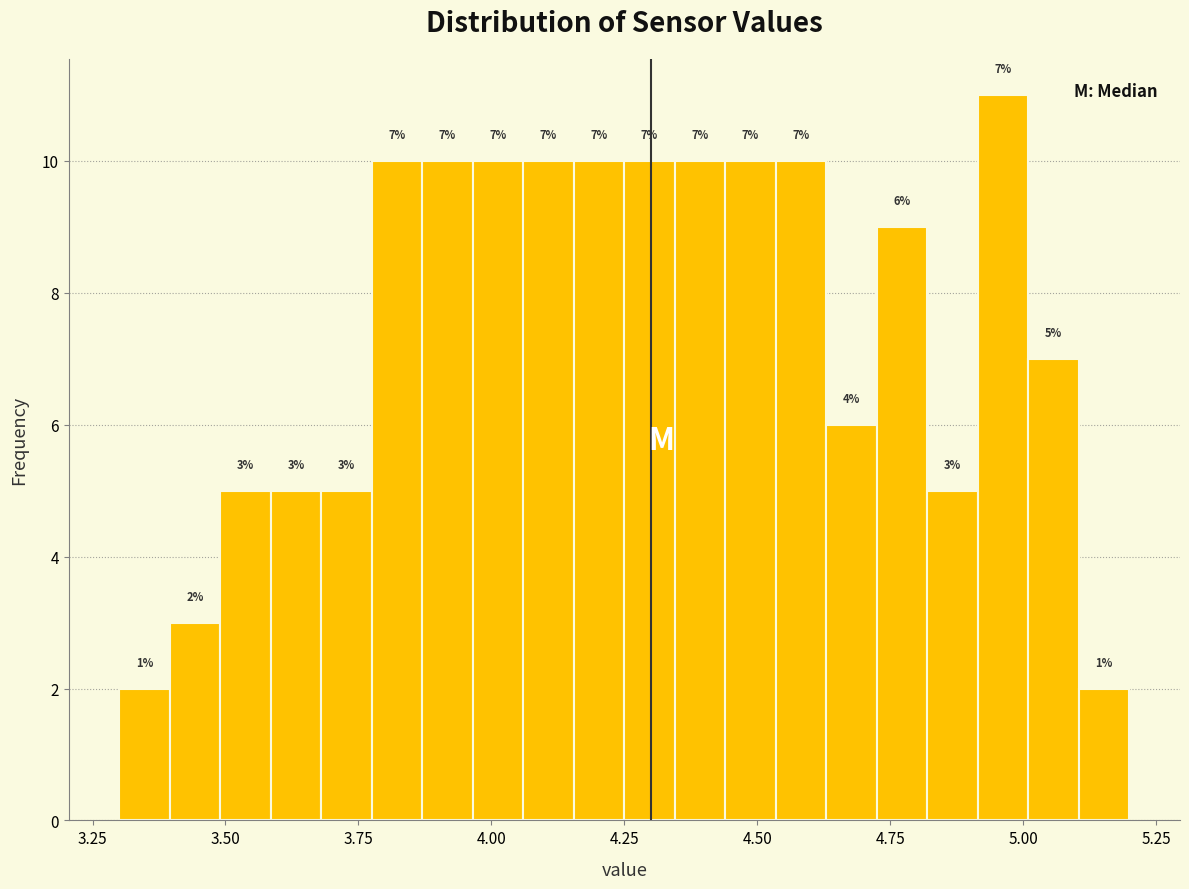

Read against the x-axis, roughly where is the centre of the tallest bar?

4.95